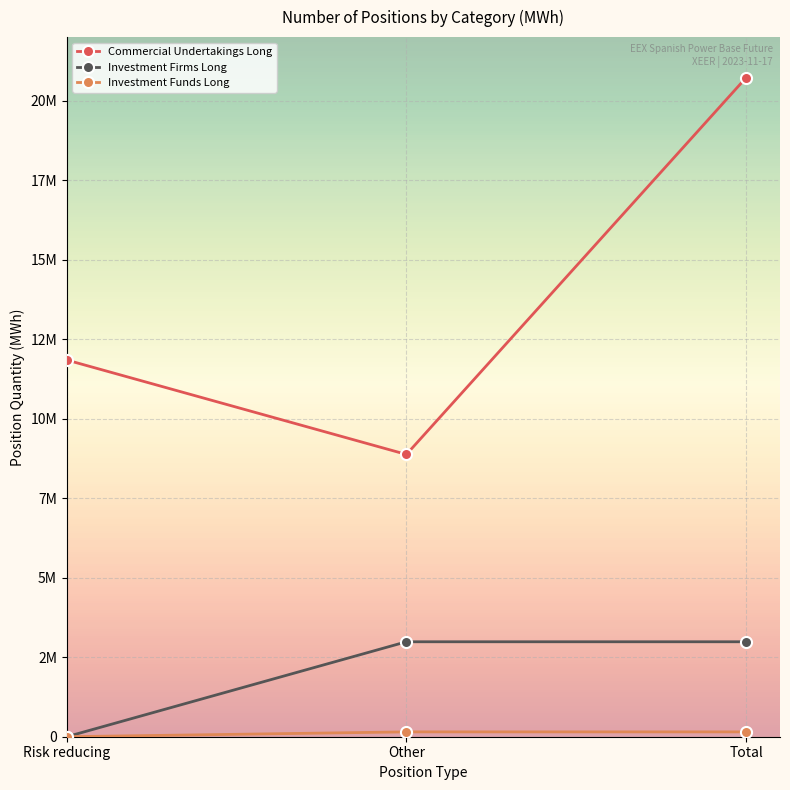

Is the value of Commercial Undertakings Long at Other greater than the value of Investment Funds Long at Risk reducing?

Yes